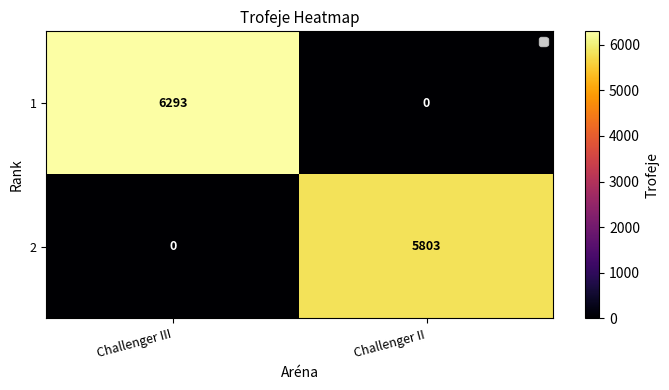

How many positive values does the 2 series have?

1